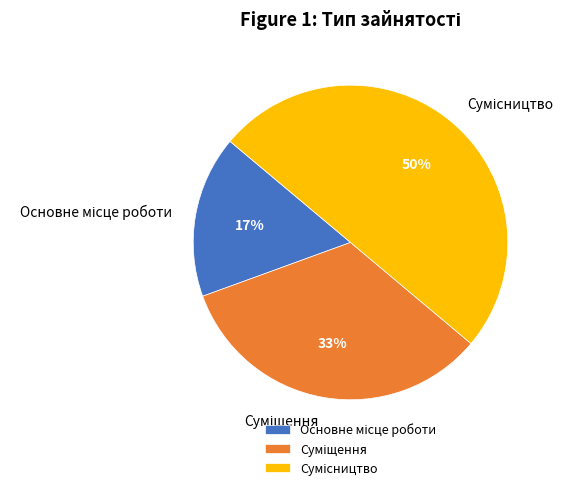

To the nearest percent, what is the difference between the largest and smallest slice percentages?

33%